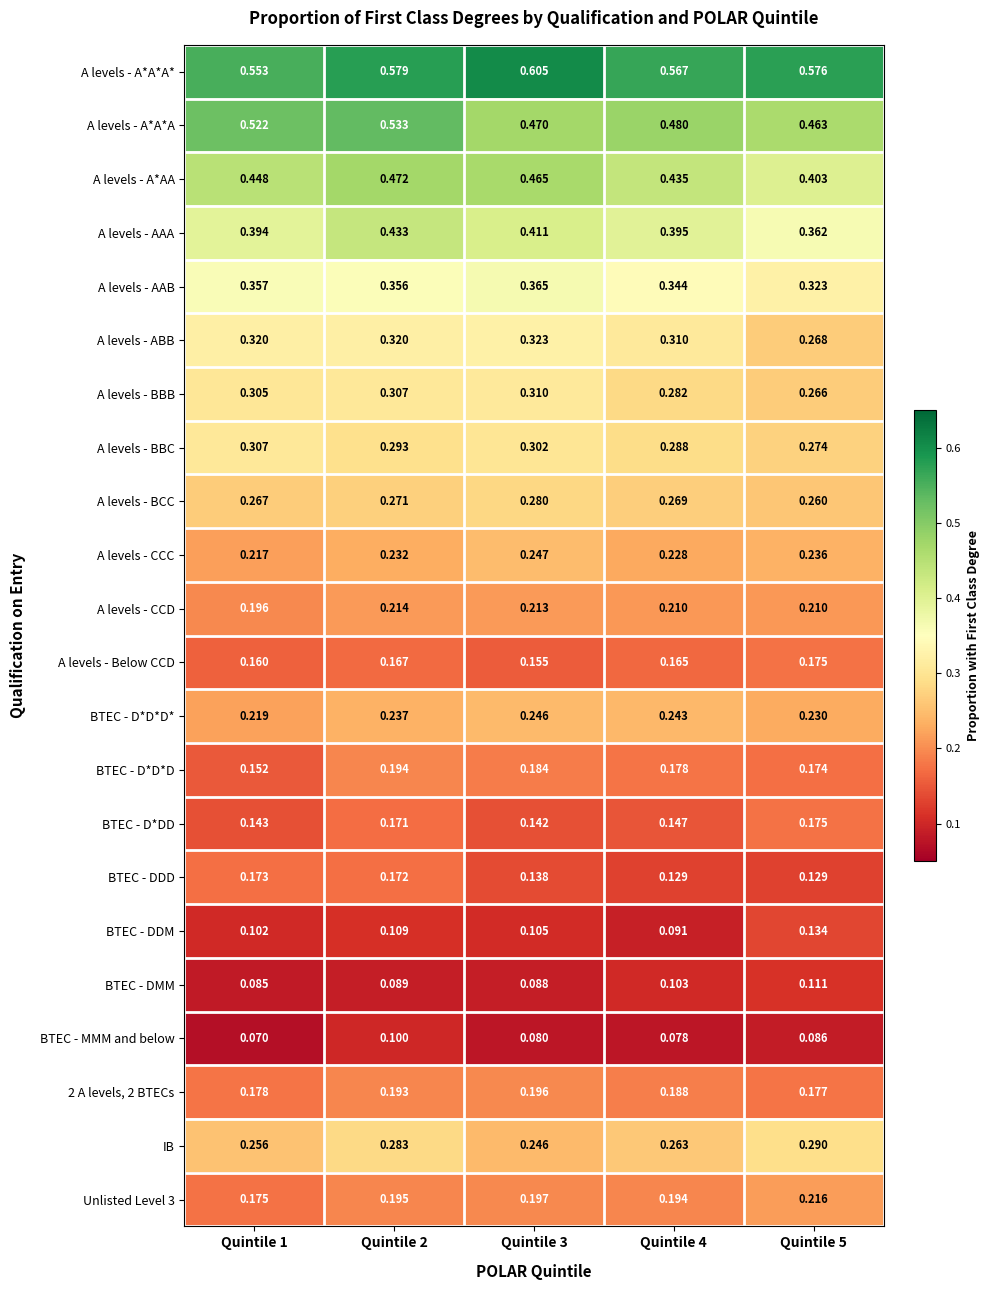

Between Quintile 2 and Quintile 3, which series saw the biggest shift?

A levels - A*A*A